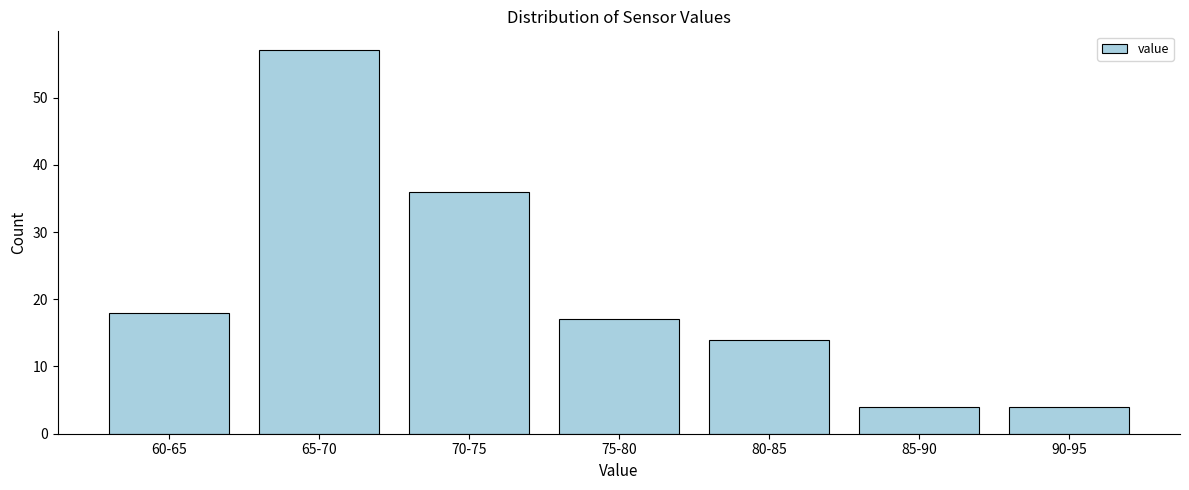

Reading left to right, what are all the values shown in this chart?

60-65=18	65-70=57	70-75=36	75-80=17	80-85=14	85-90=4	90-95=4